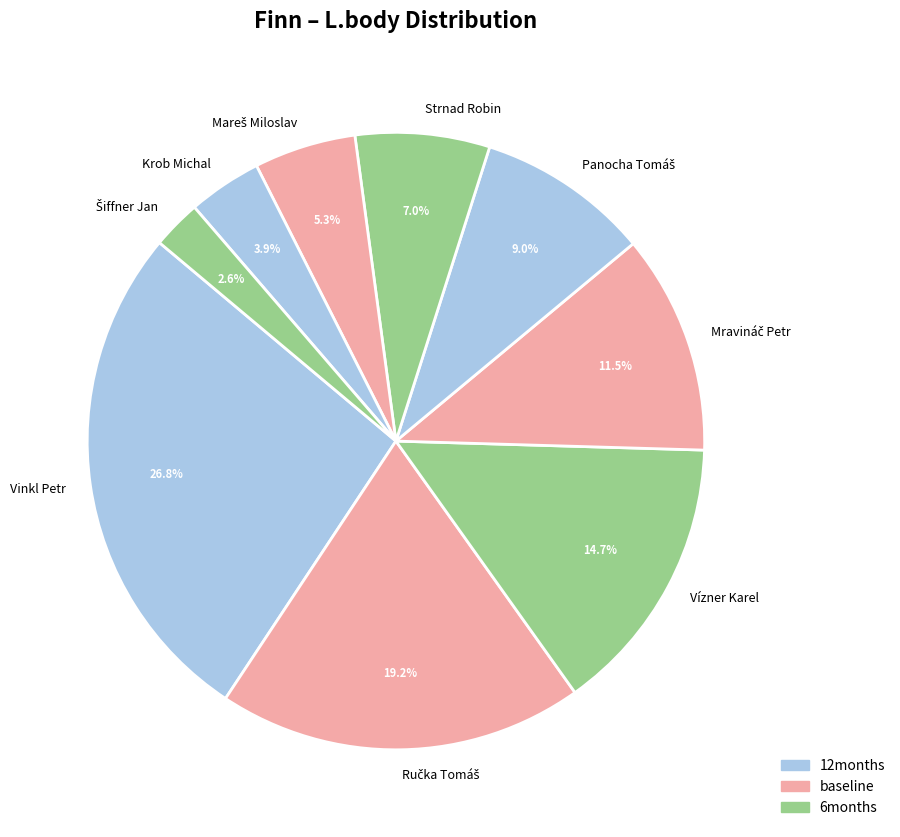

Is there any slice that represents more than half of the pie?

No